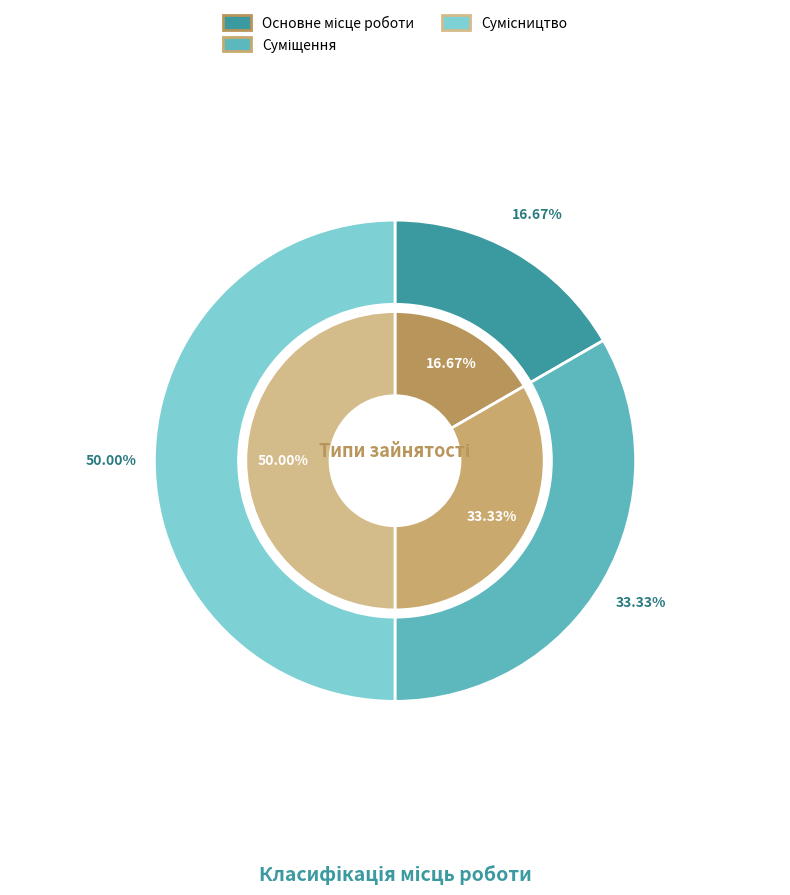

Approximately how many times larger is the value at Суміщення compared to Основне місце роботи?

2.0